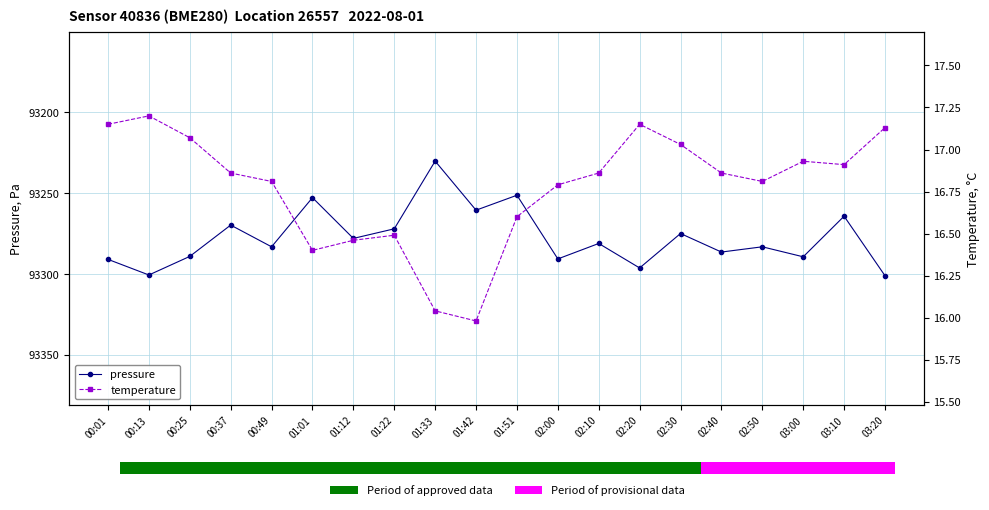

What is the sum of all pressure values?

1865546.5